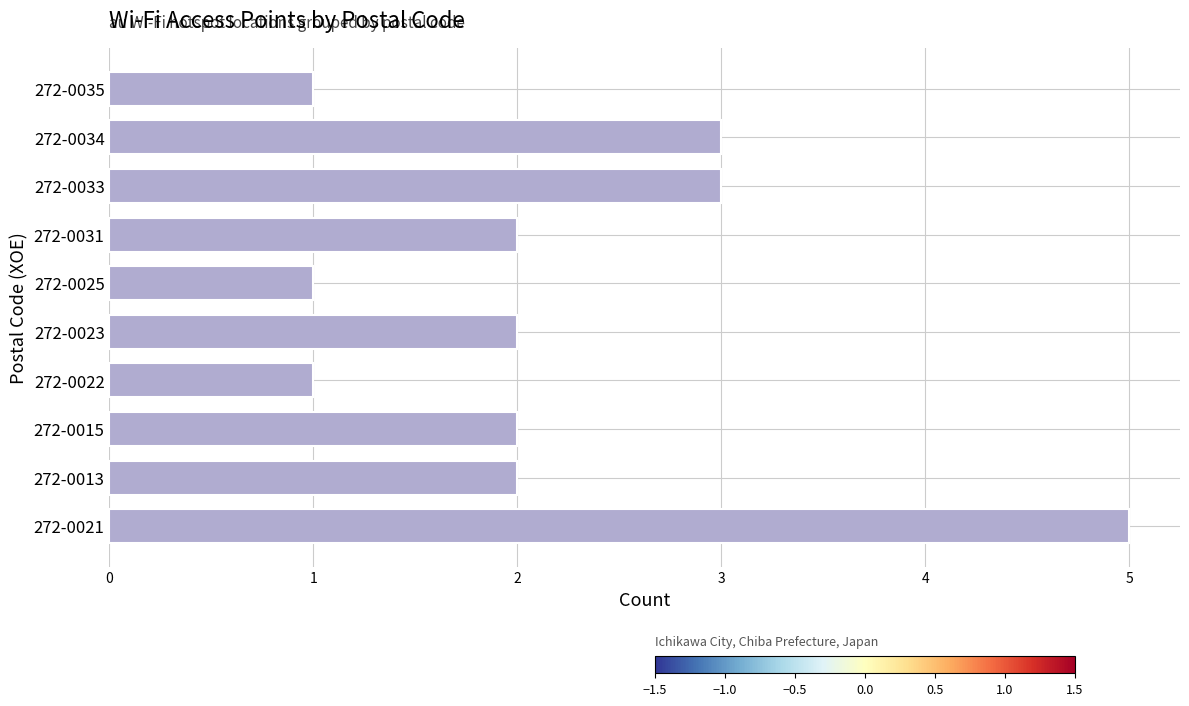

What is the difference between the second highest and minimum values?

2